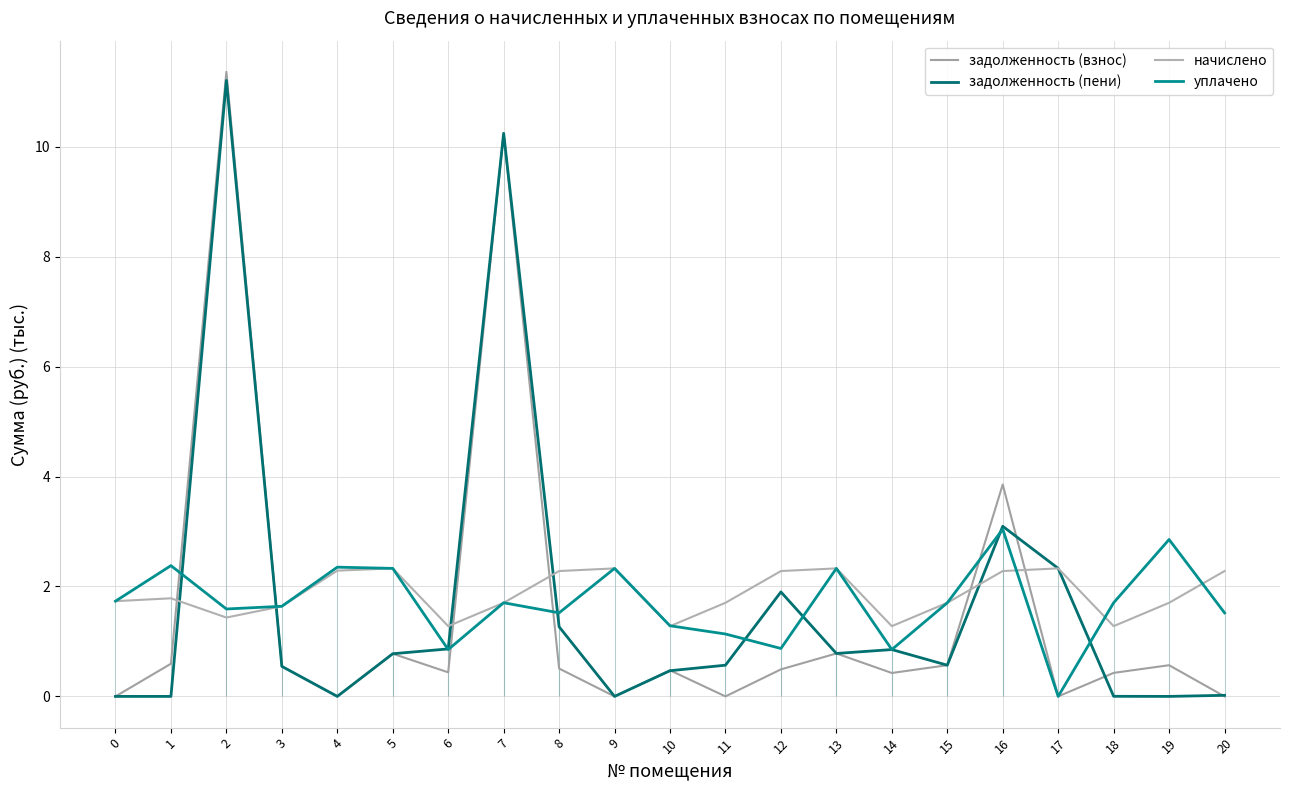

What are all the series names shown in the legend?

задолженность (взнос), задолженность (пени), начислено, уплачено